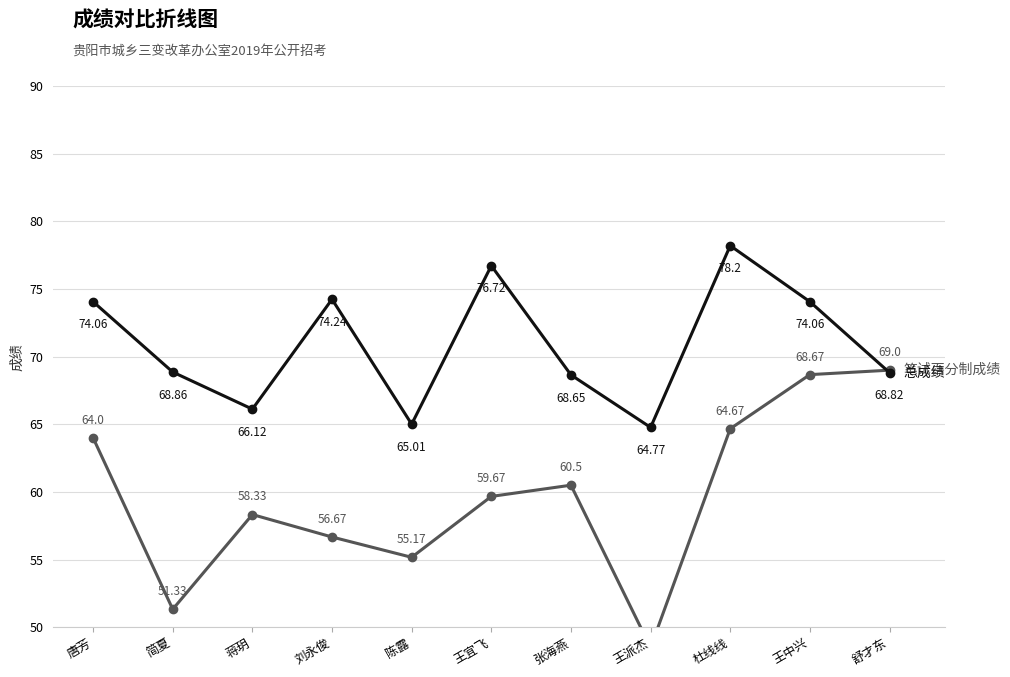

What is the sum of all 笔试百分制成绩 values?

656.5